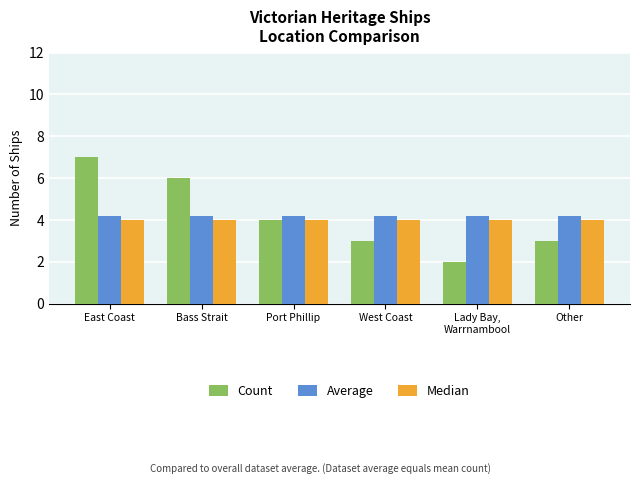

What position from the right is Lady Bay,
Warrnambool?

2